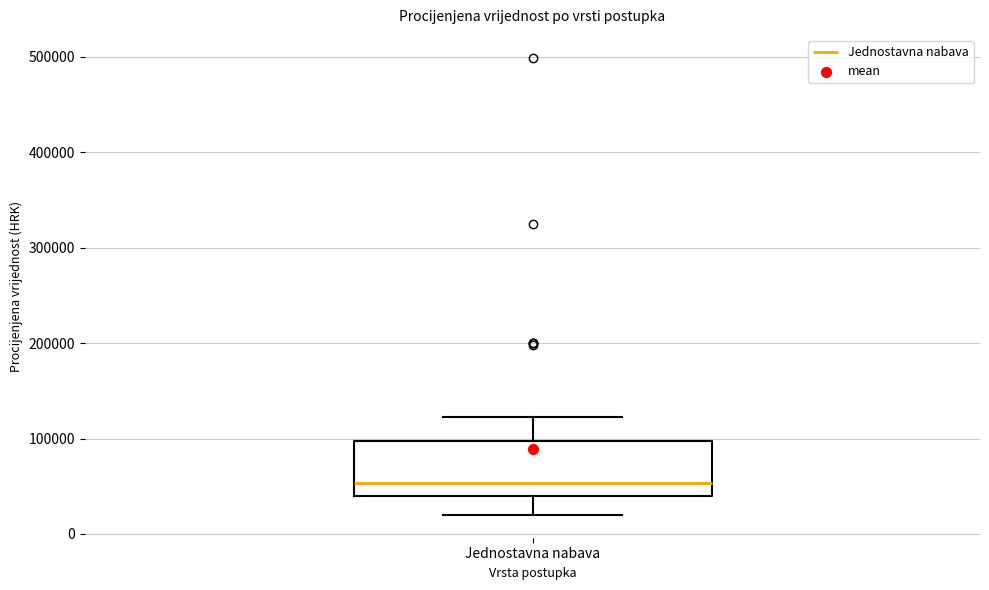

Where is the lower edge of the box for Jednostavna nabava on the y-axis? The values are not printed on the chart, so give them approximately, as read against the axis.

40000